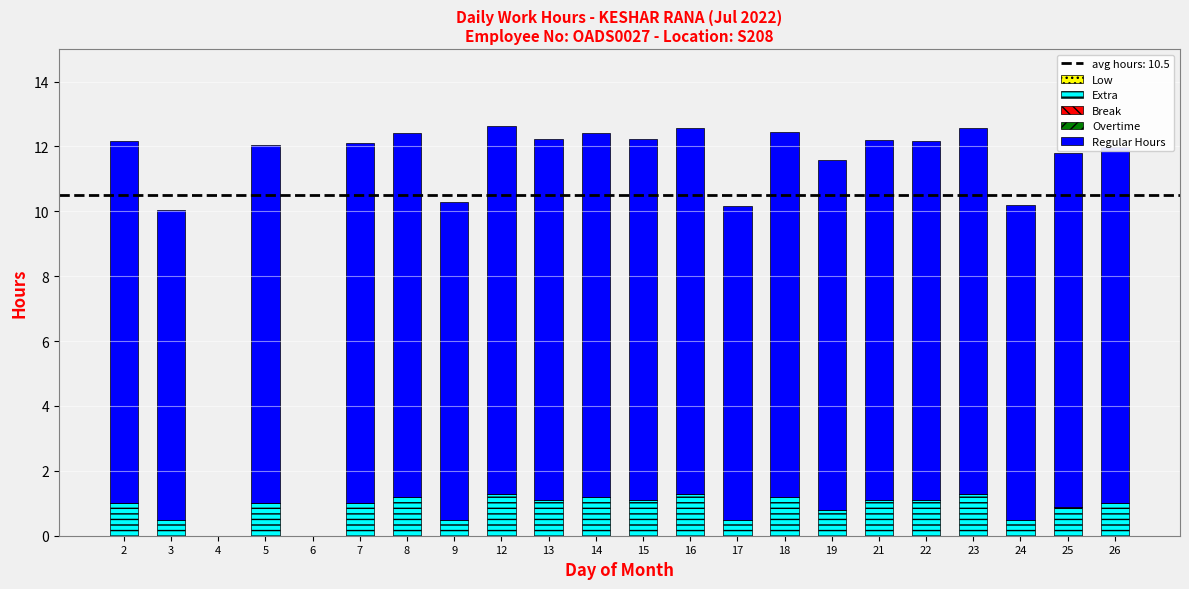

What is the total value across all series at 14?

12.4